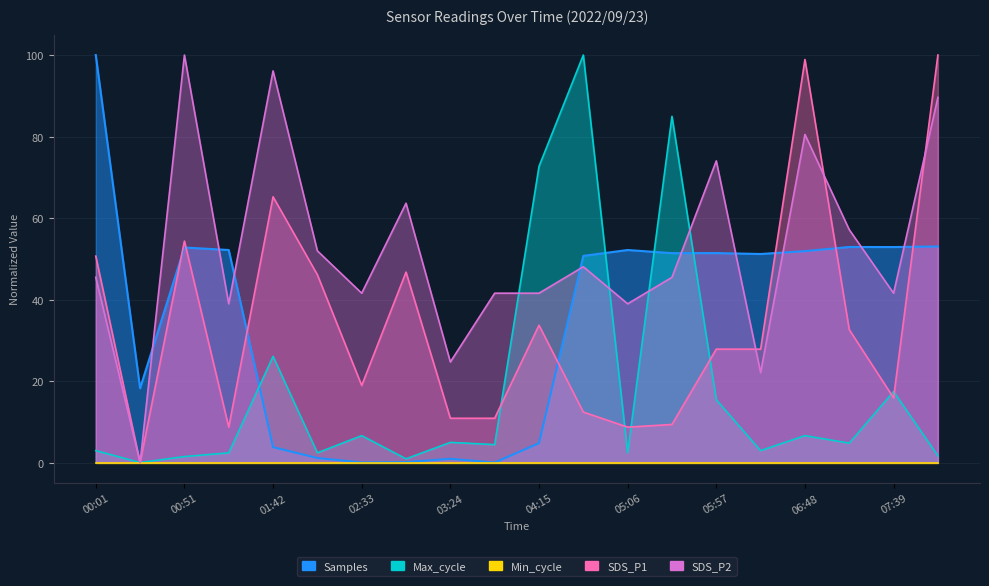

How many intersections are there between SDS_P1 and Max_cycle?

6